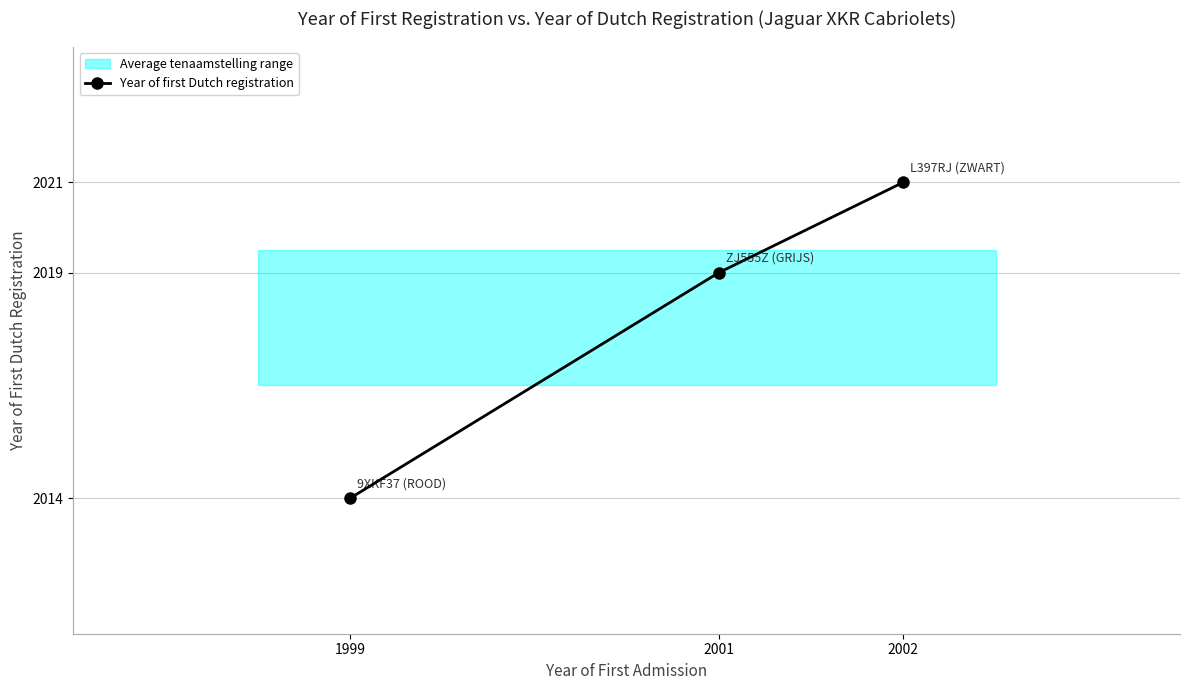

Rank the categories by value from highest to lowest.

2002, 2001, 1999